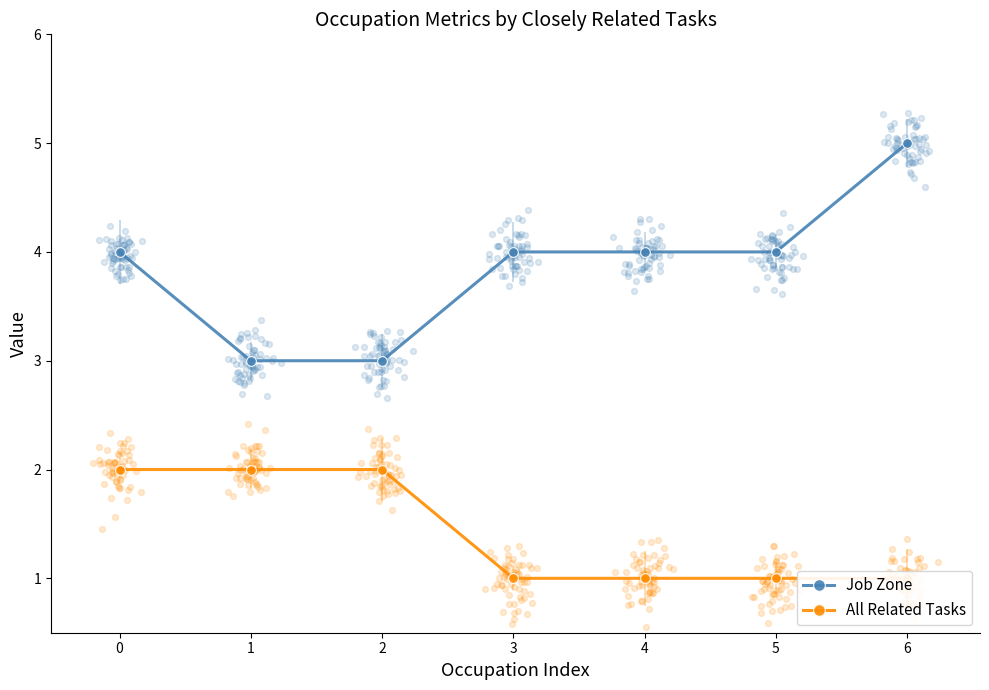

Is the value of All Related Tasks at 3 greater than the value of Job Zone at 3?

No